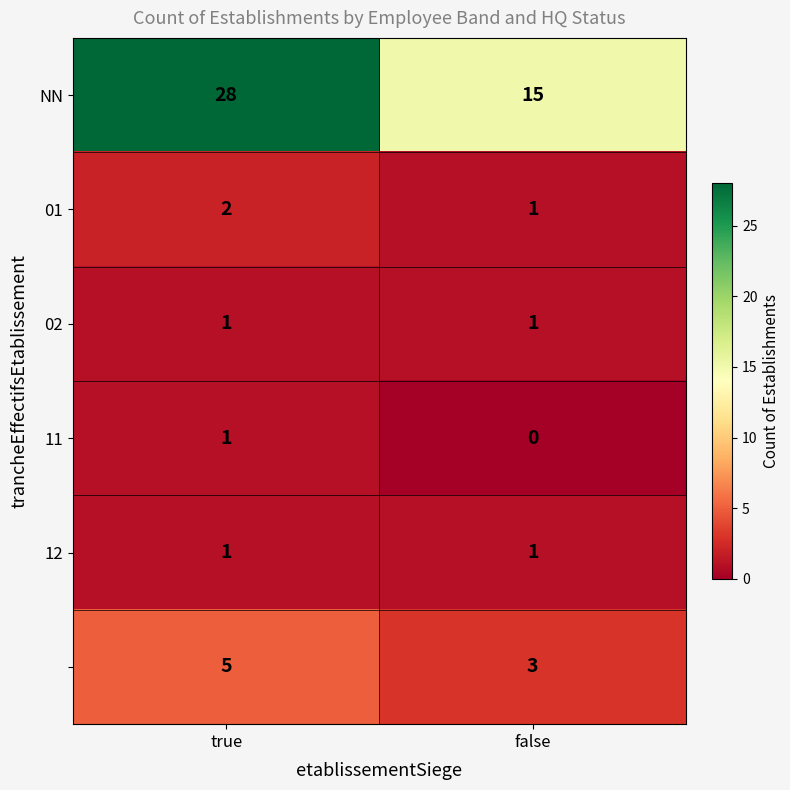

Which category has the highest value across all series?

true